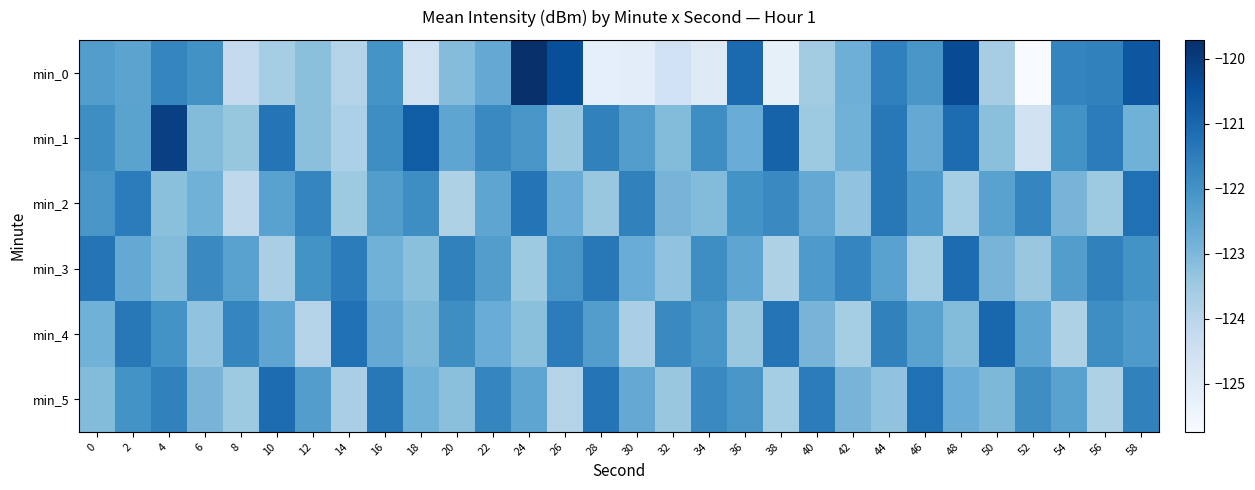

Reading right to left, what are all the values shown in this chart?

min_0: 58=-120.6	56=-121.6	54=-121.7	52=-125.7	50=-123.6	48=-120.4	46=-122.1	44=-121.6	42=-122.8	40=-123.6	38=-125.2	36=-121.1	34=-125.0	32=-124.5	30=-125.1	28=-125.2	26=-120.4	24=-119.7	22=-122.6	20=-123.1	18=-124.5	16=-122.0	14=-123.9	12=-123.2	10=-123.6	8=-124.2	6=-122.0	4=-121.7	2=-122.5	0=-122.3
min_1: 58=-122.8	56=-121.5	54=-122.0	52=-124.6	50=-123.2	48=-121.1	46=-122.6	44=-121.4	42=-122.8	40=-123.5	38=-120.9	36=-122.7	34=-121.9	32=-123.1	30=-122.3	28=-121.6	26=-123.4	24=-122.1	22=-121.8	20=-122.5	18=-120.8	16=-121.9	14=-123.8	12=-123.2	10=-121.3	8=-123.4	6=-123.1	4=-120.1	2=-122.4	0=-121.9
min_2: 58=-121.2	56=-123.5	54=-122.9	52=-121.7	50=-122.4	48=-123.6	46=-122.2	44=-121.4	42=-123.3	40=-122.6	38=-121.8	36=-122.0	34=-123.1	32=-122.9	30=-121.6	28=-123.4	26=-122.7	24=-121.3	22=-122.5	20=-123.8	18=-121.9	16=-122.3	14=-123.5	12=-121.7	10=-122.4	8=-124.1	6=-122.8	4=-123.2	2=-121.5	0=-122.1
min_3: 58=-122.0	56=-121.6	54=-122.3	52=-123.4	50=-122.9	48=-121.1	46=-123.6	44=-122.4	42=-121.7	40=-122.2	38=-123.8	36=-122.5	34=-121.9	32=-123.3	30=-122.7	28=-121.4	26=-122.1	24=-123.5	22=-122.3	20=-121.6	18=-123.2	16=-122.8	14=-121.5	12=-122.0	10=-123.7	8=-122.4	6=-121.8	4=-123.1	2=-122.6	0=-121.3
min_4: 58=-122.2	56=-121.9	54=-123.8	52=-122.5	50=-121.0	48=-123.1	46=-122.4	44=-121.6	42=-123.6	40=-122.9	38=-121.3	36=-123.4	34=-122.1	32=-121.8	30=-123.7	28=-122.3	26=-121.5	24=-123.2	22=-122.7	20=-121.9	18=-123.0	16=-122.6	14=-121.2	12=-123.9	10=-122.5	8=-121.7	6=-123.3	4=-122.0	2=-121.4	0=-122.8
min_5: 58=-121.6	56=-123.8	54=-122.4	52=-121.9	50=-123.0	48=-122.7	46=-121.2	44=-123.3	42=-122.9	40=-121.5	38=-123.6	36=-122.1	34=-121.8	32=-123.4	30=-122.6	28=-121.3	26=-123.9	24=-122.5	22=-121.7	20=-123.2	18=-122.8	16=-121.4	14=-123.7	12=-122.3	10=-121.1	8=-123.5	6=-122.9	4=-121.6	2=-122.0	0=-123.1